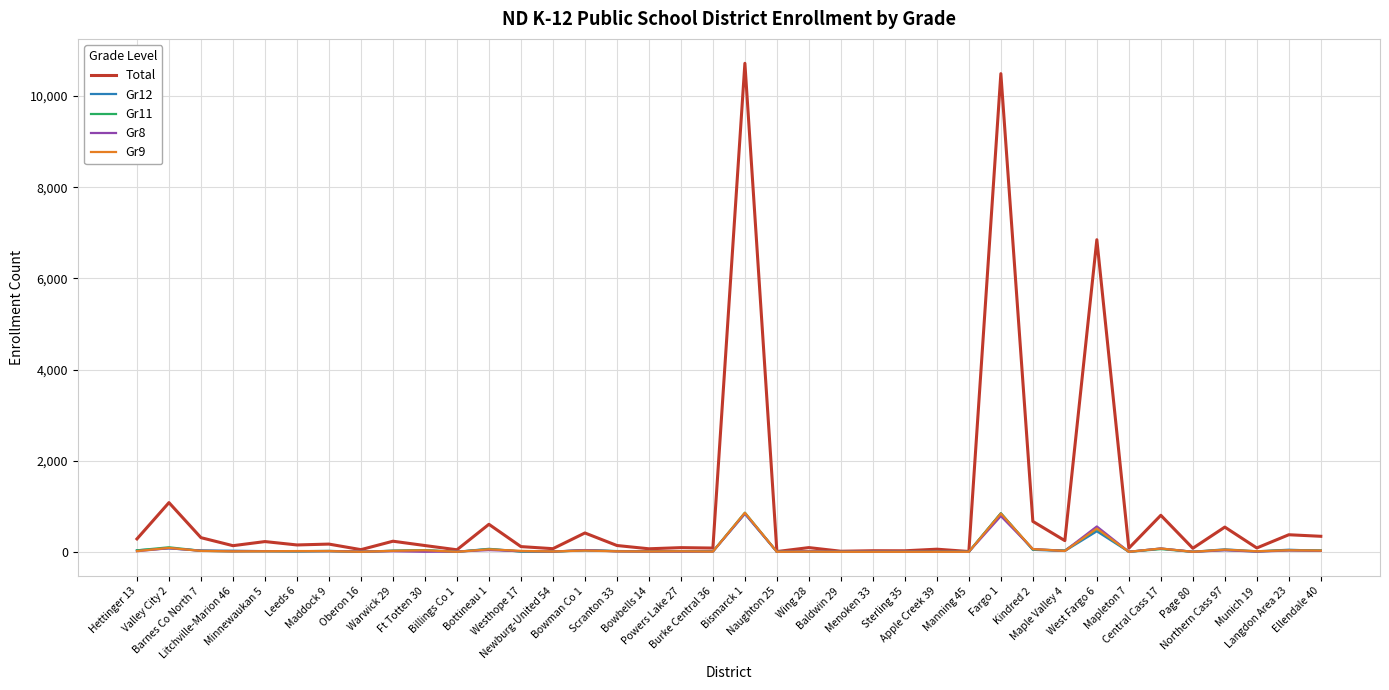

What is the maximum value shown in the chart?

10719